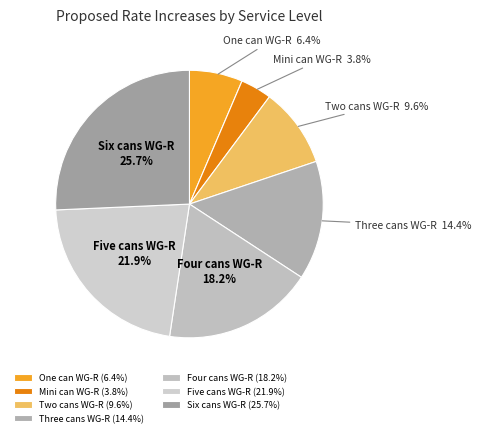

Which has a higher value, Five cans WG-R or Two cans WG-R?

Five cans WG-R